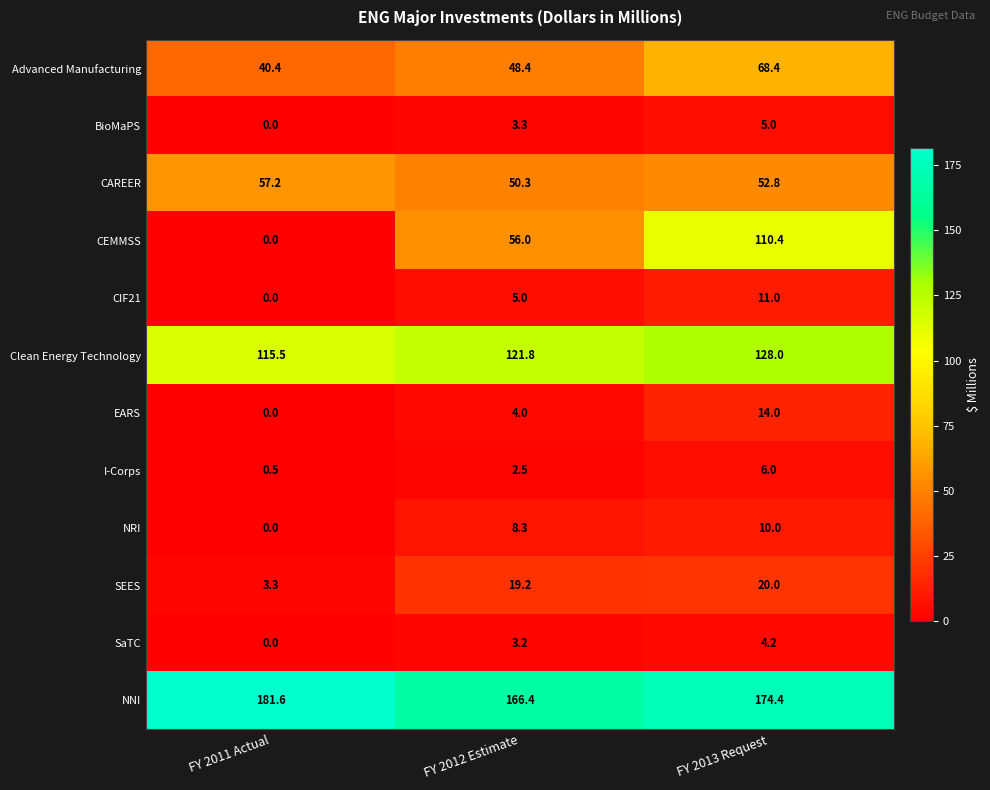

What is the minimum value for I-Corps?

0.5